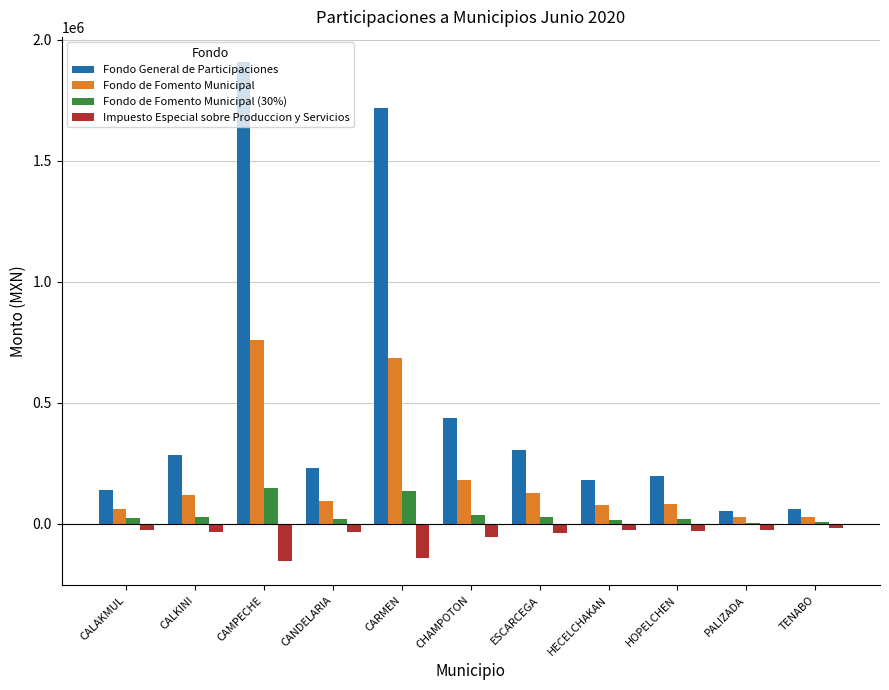

At which label does Fondo General de Participaciones reach its peak?

CAMPECHE